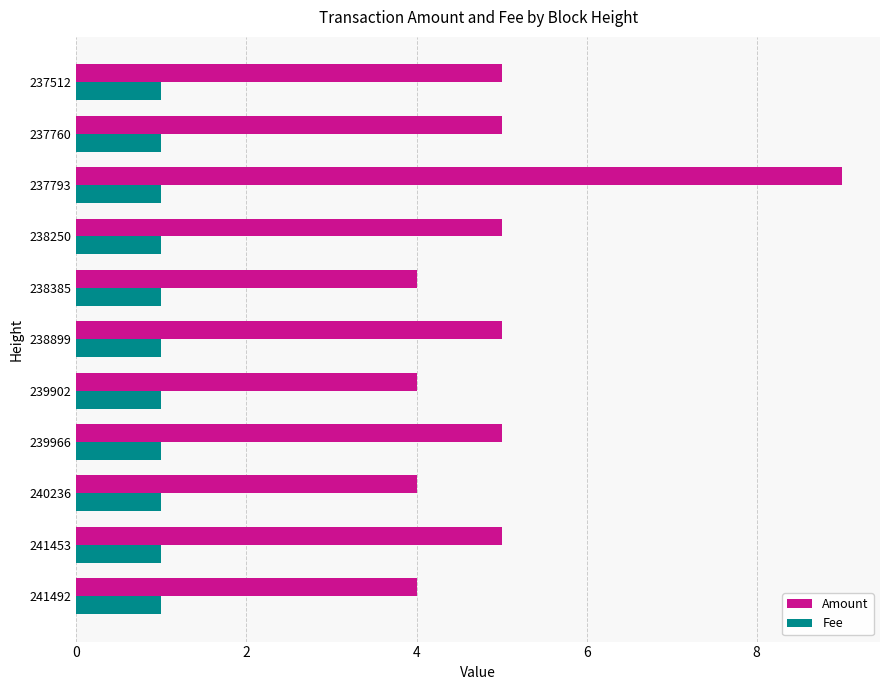

At how many categories does at least one series exceed 7?

1